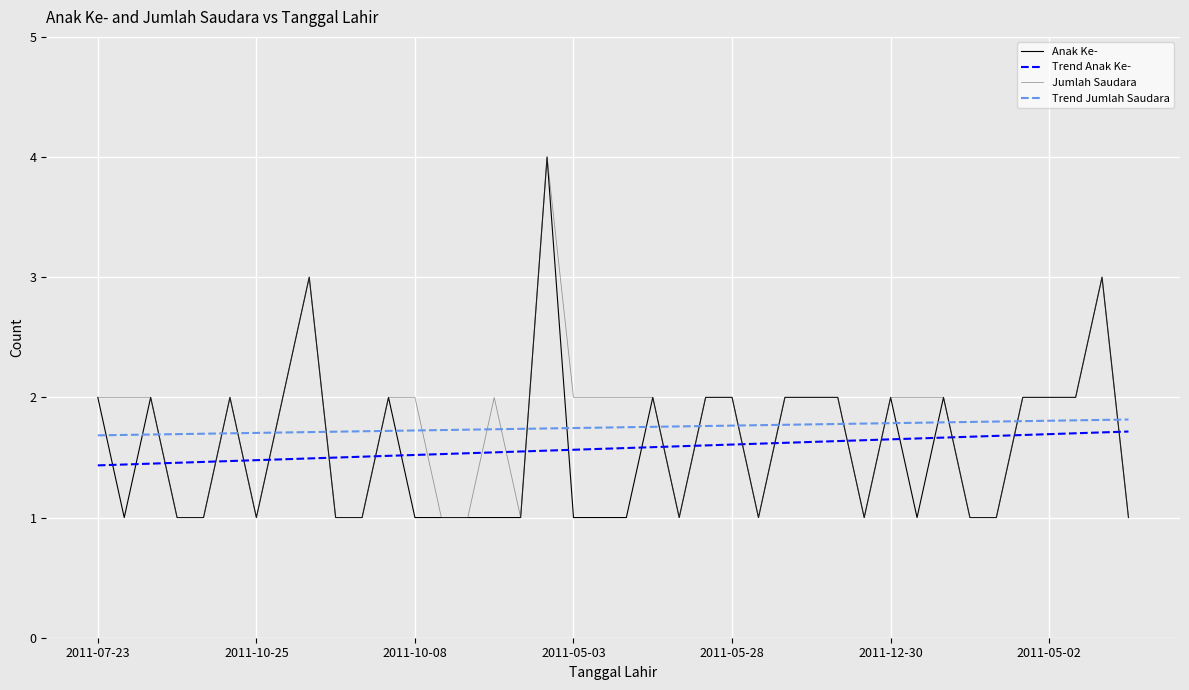

True or false: Trend Jumlah Saudara and Trend Anak Ke- cross at least once.

False